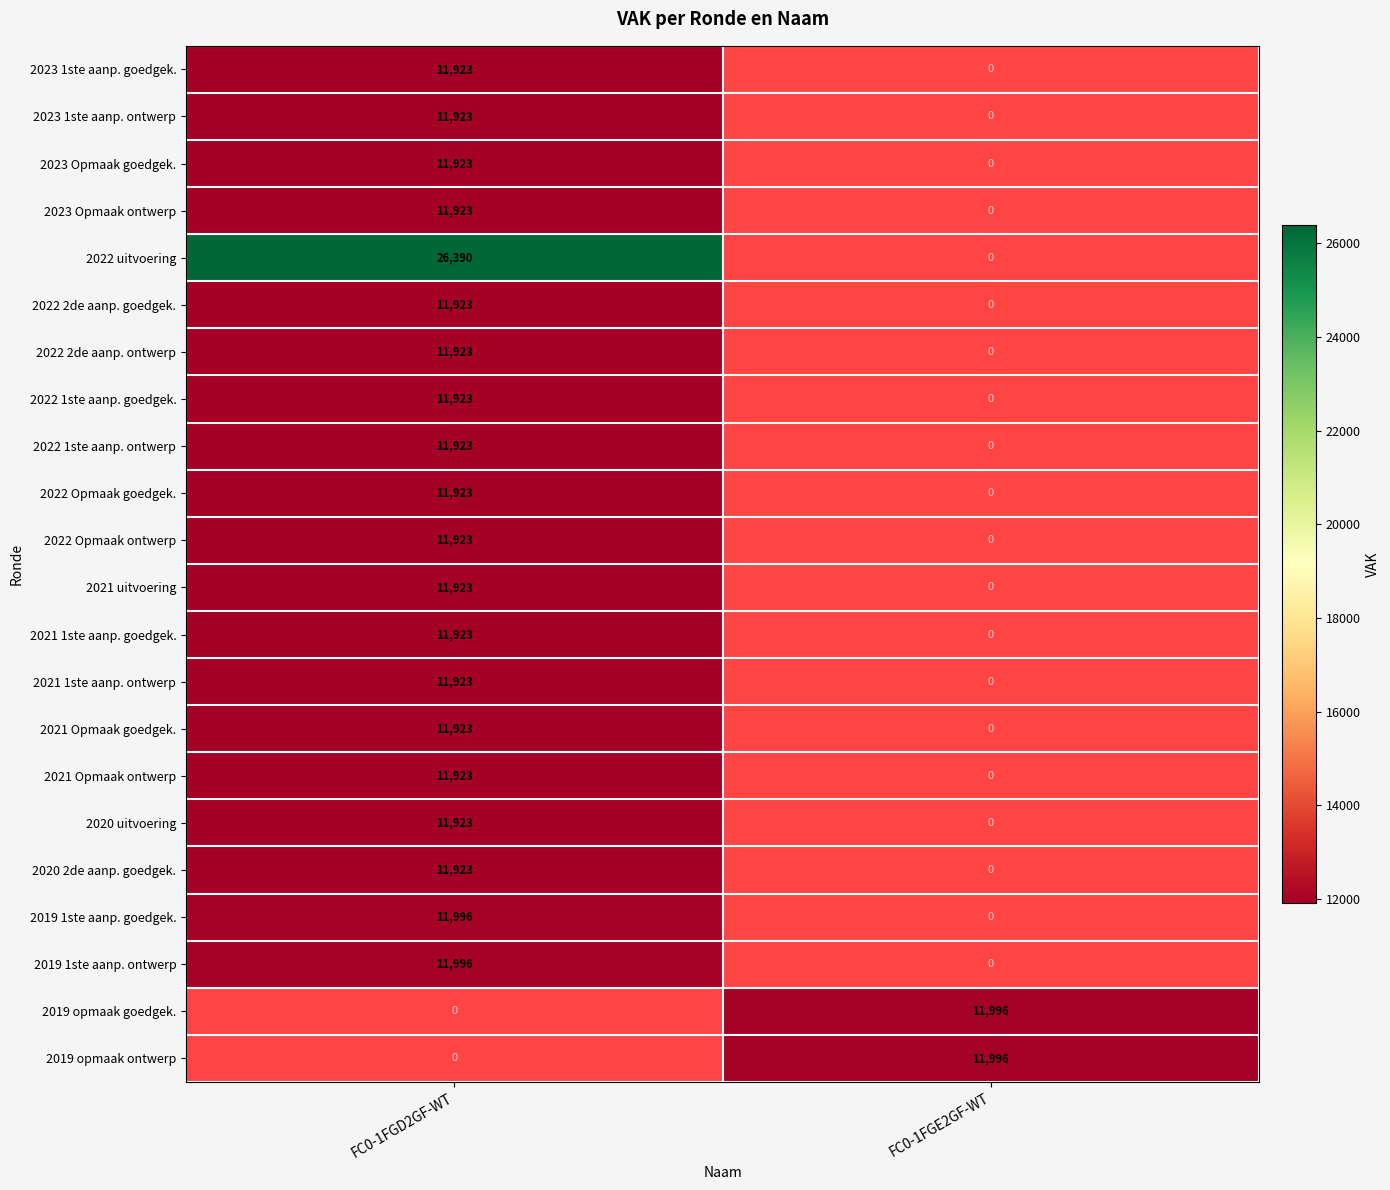

The value of 2022 2de aanp. ontwerp at FC0-1FGD2GF-WT is 16267. True or false?

False